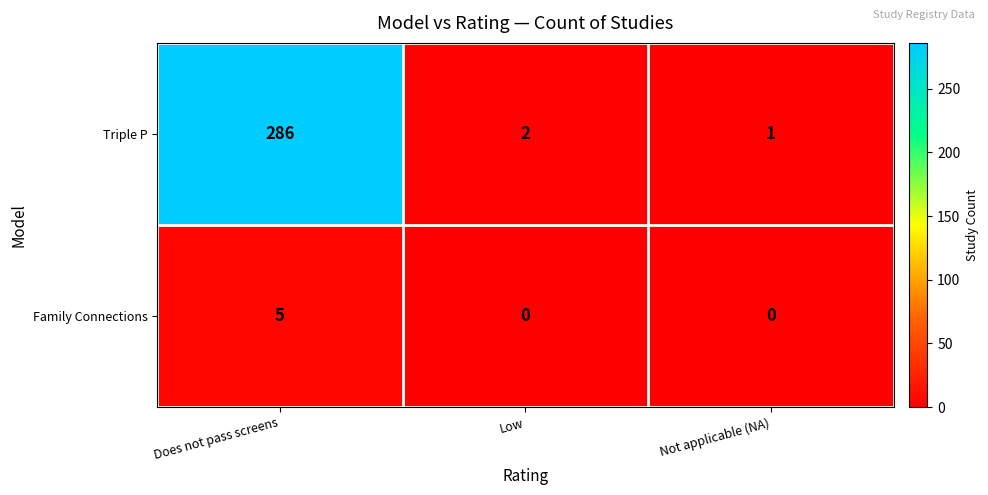

The Family Connections series shows 9 at Does not pass screens. True or false?

False